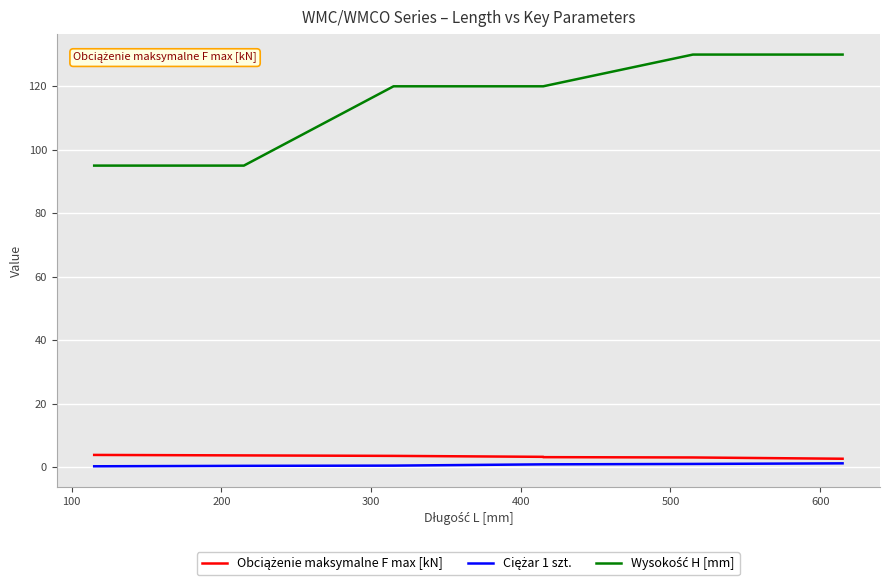

True or false: Obciążenie maksymalne F max [kN] and Wysokość H [mm] intersect in this chart.

False